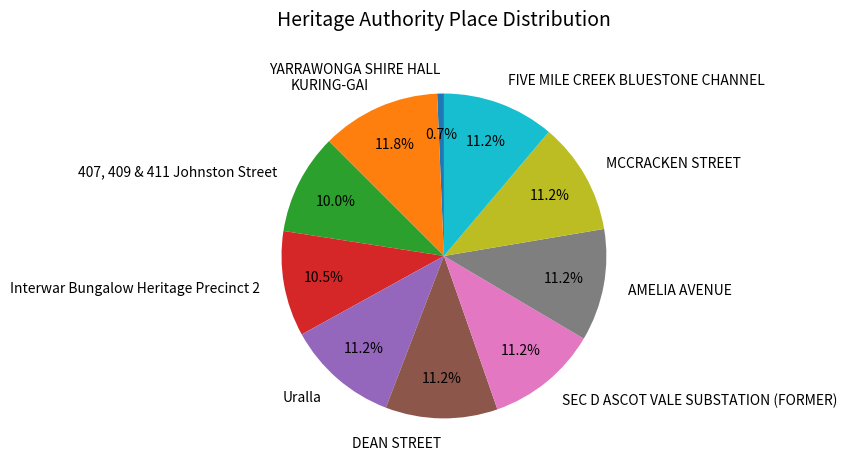

What is the ratio of the value at SEC D ASCOT VALE SUBSTATION (FORMER) to the value at YARRAWONGA SHIRE HALL?

16.6